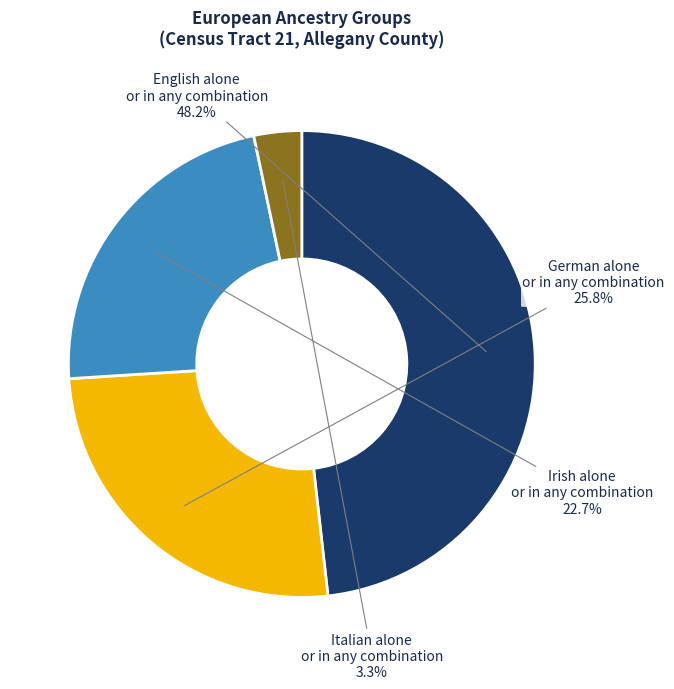

Does any single category account for the majority?

No